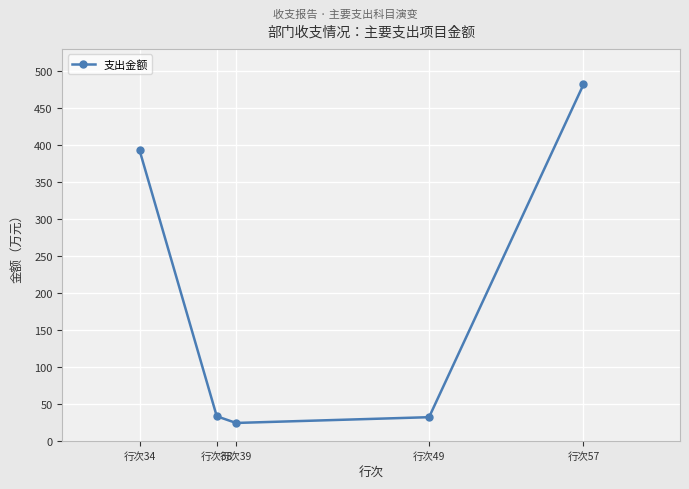

True or false: the data shows 553.7 at 行次34.

False